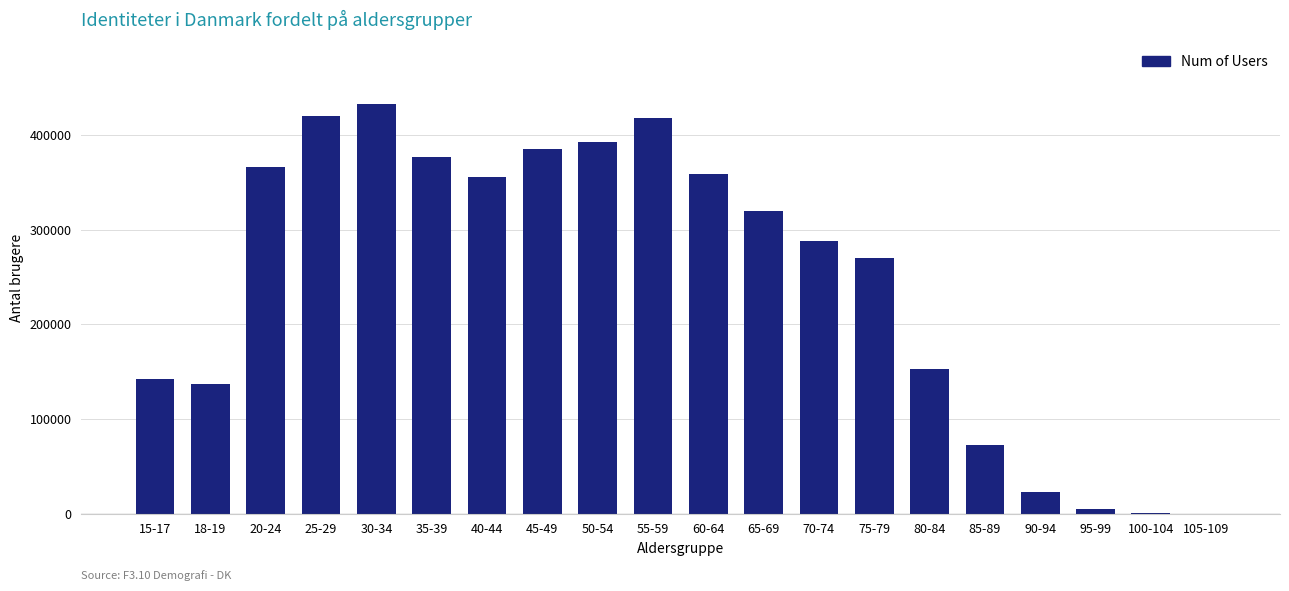

The chart shows a value of 124378 at 85-89. True or false?

False